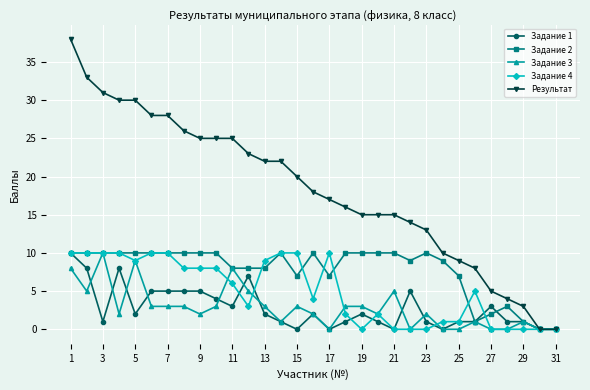

Which series has the largest total across all categories?

Результат